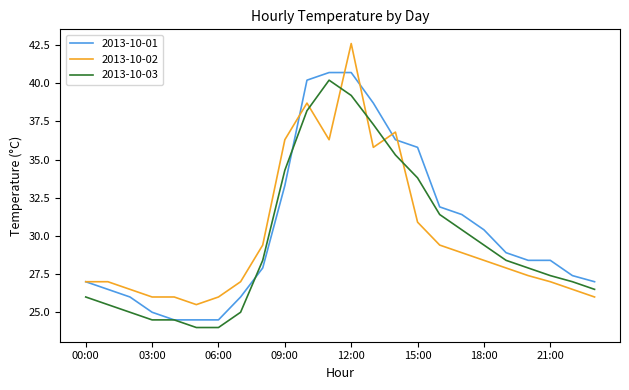

What is the minimum value for 2013-10-02?

25.5